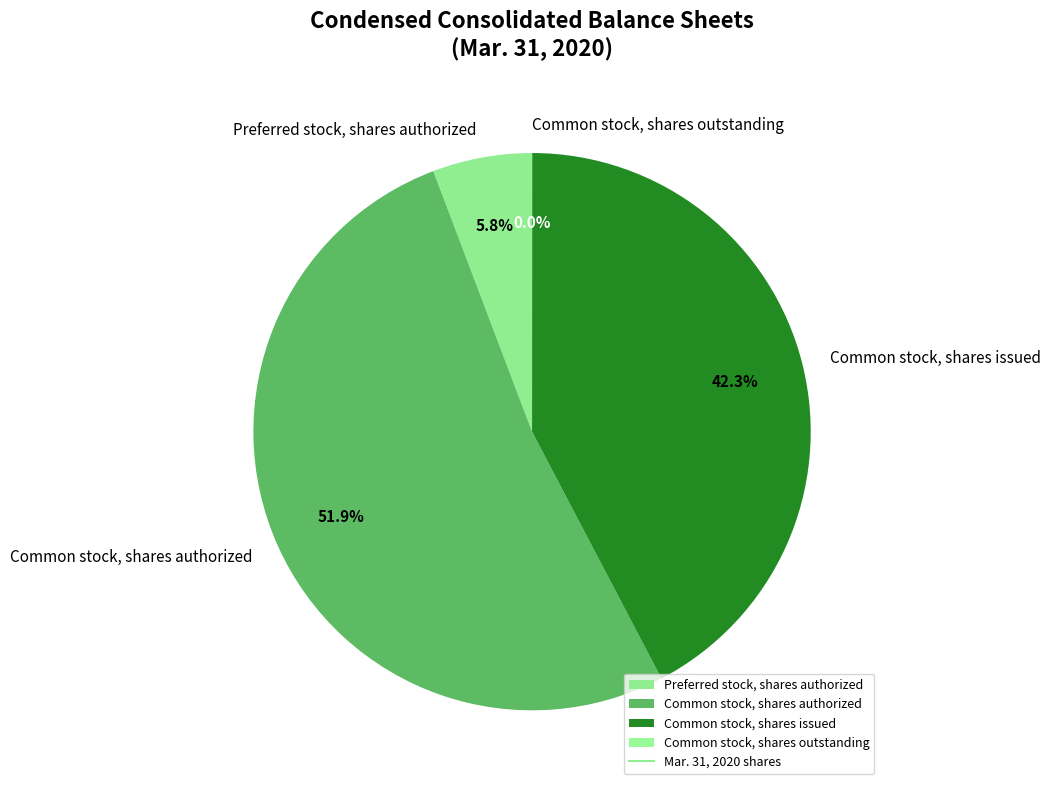

Which slice is the largest?

Common stock, shares authorized